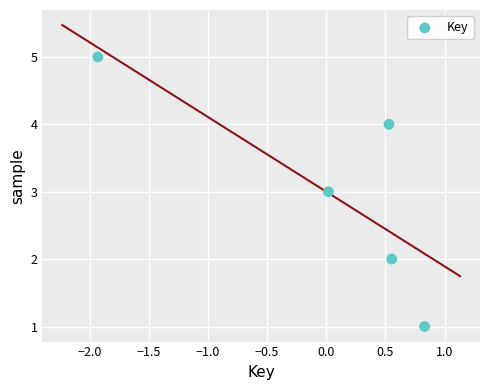

What is the range of Y values (max minus min)?

4